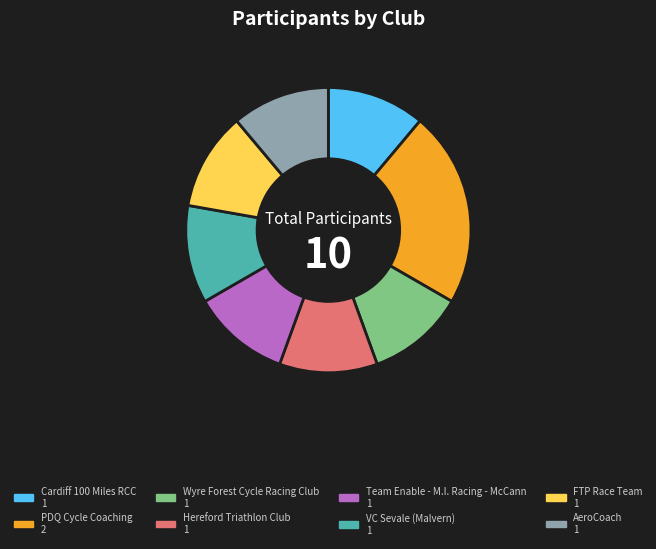

Which has a higher value, PDQ Cycle Coaching or Hereford Triathlon Club?

PDQ Cycle Coaching